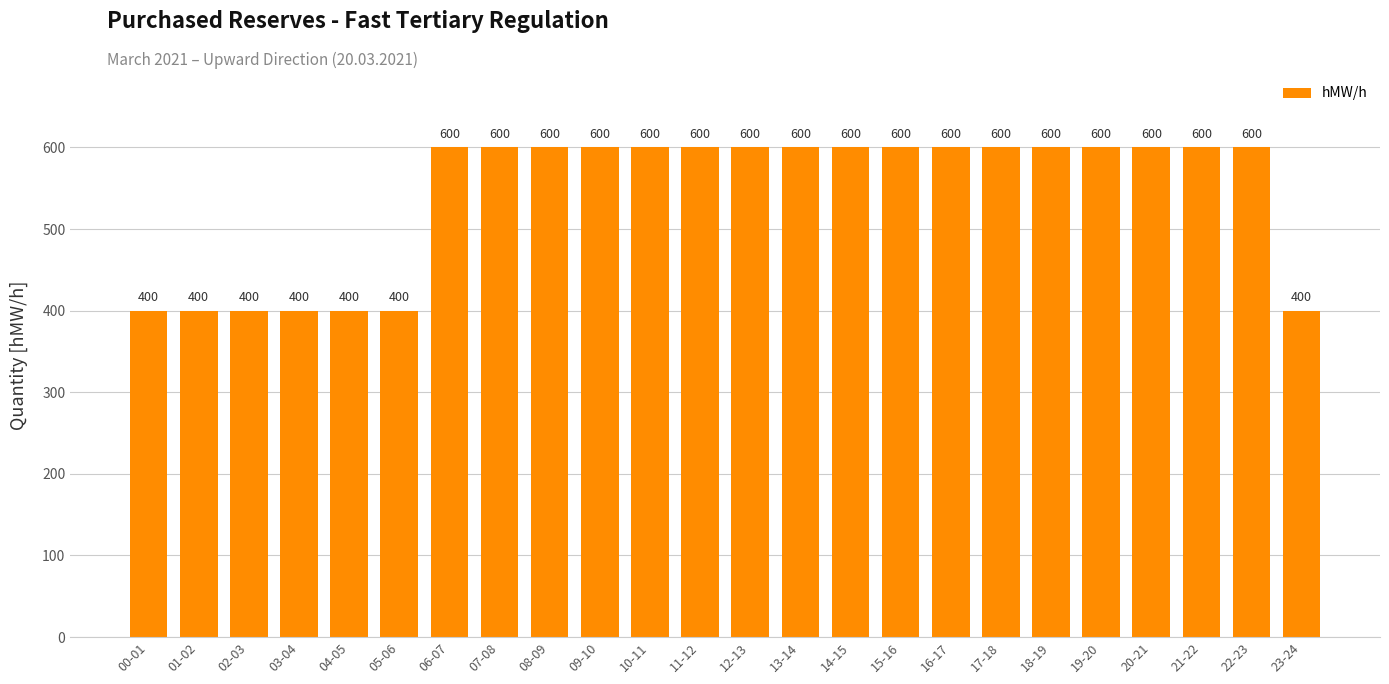

Reading left to right, extract all data points from this chart.

400	400	400	400	400	400	600	600	600	600	600	600	600	600	600	600	600	600	600	600	600	600	600	400